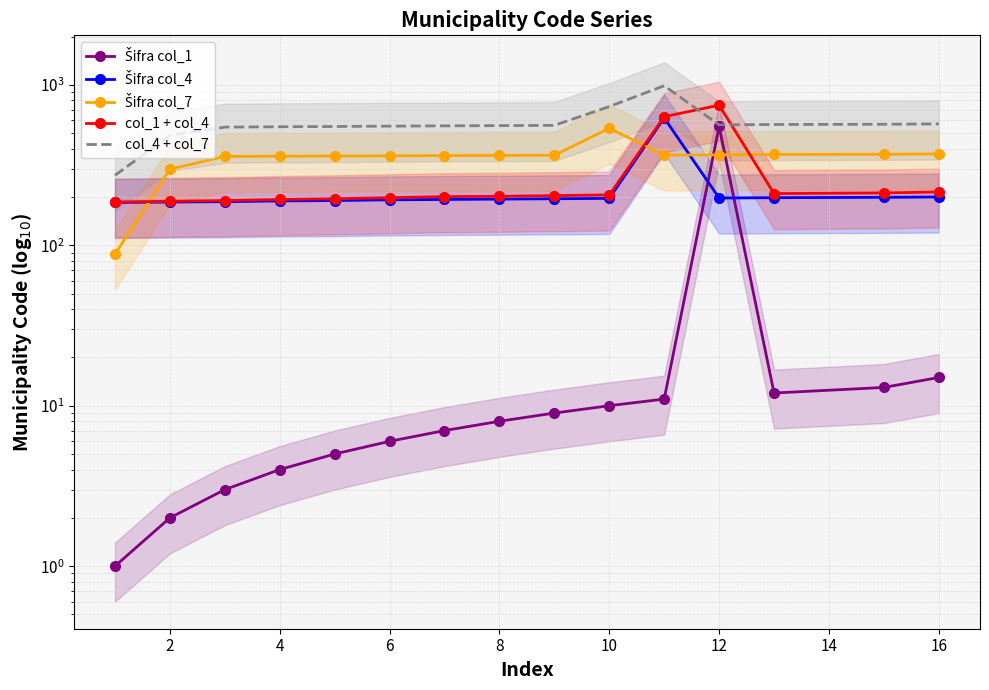

Which series has the widest spread of values?

col_4 + col_7